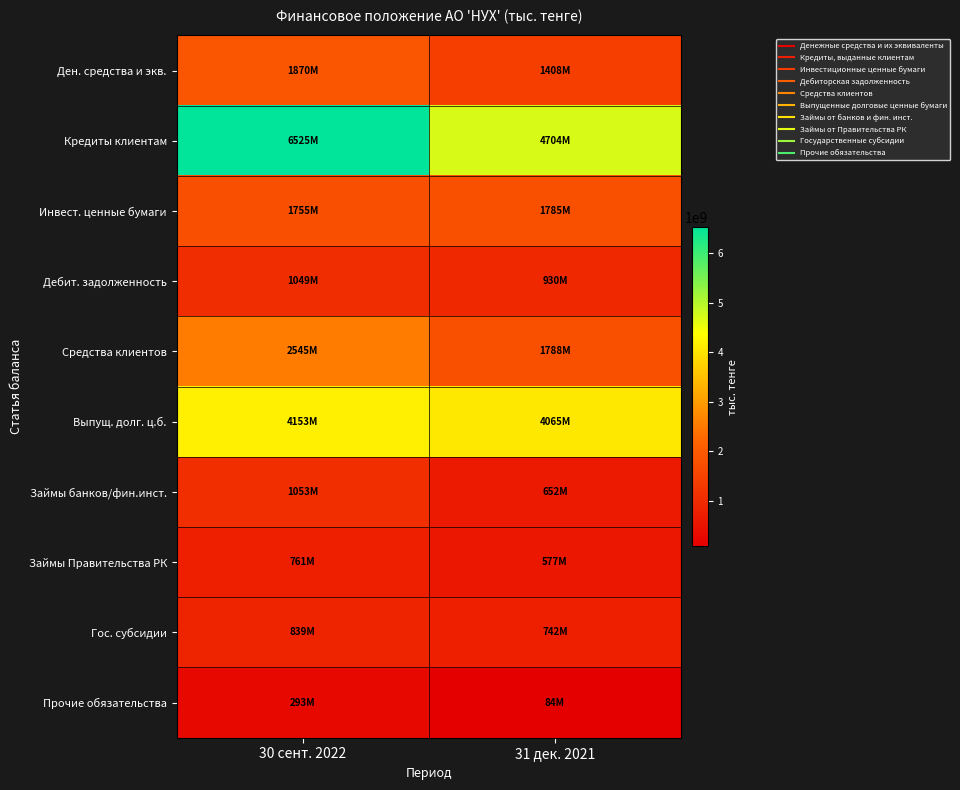

At which category is the sum across all series the highest?

30 сент. 2022